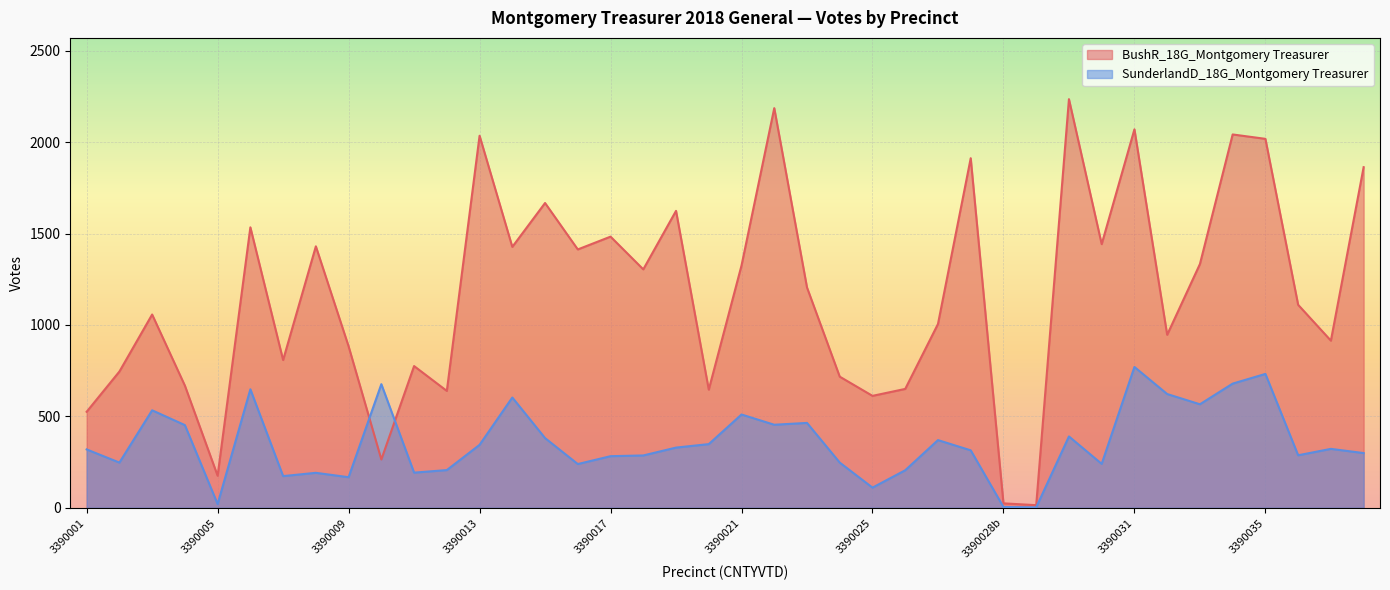

What is the smallest value displayed?

2